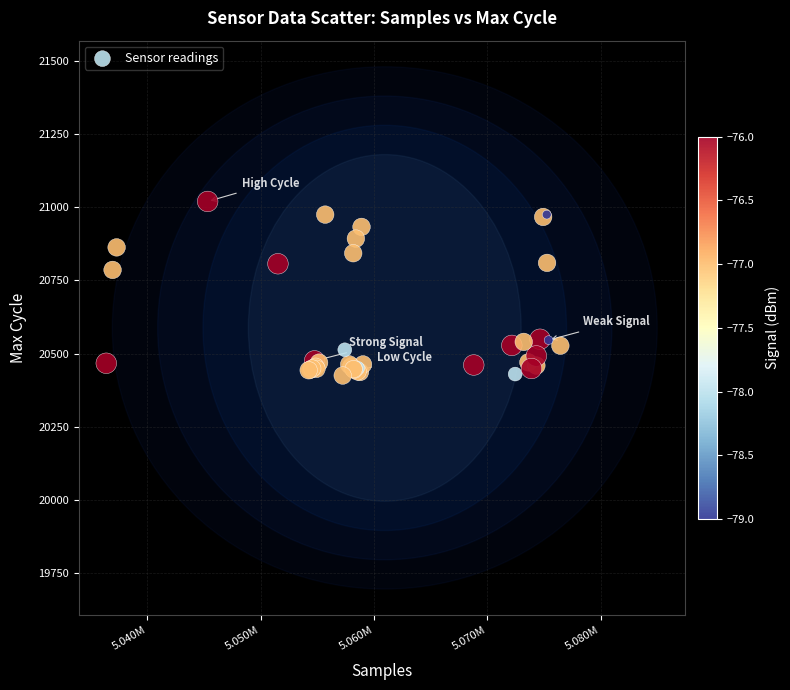

What Y value in the scatter plot is closest to 20722?

20786